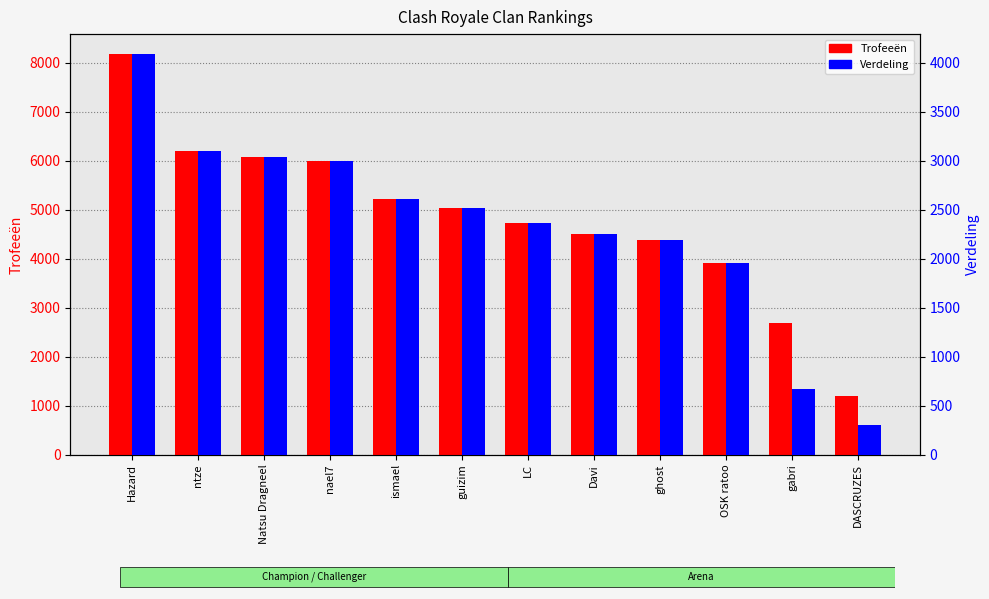

What is the lowest value of the Verdeling series?

298